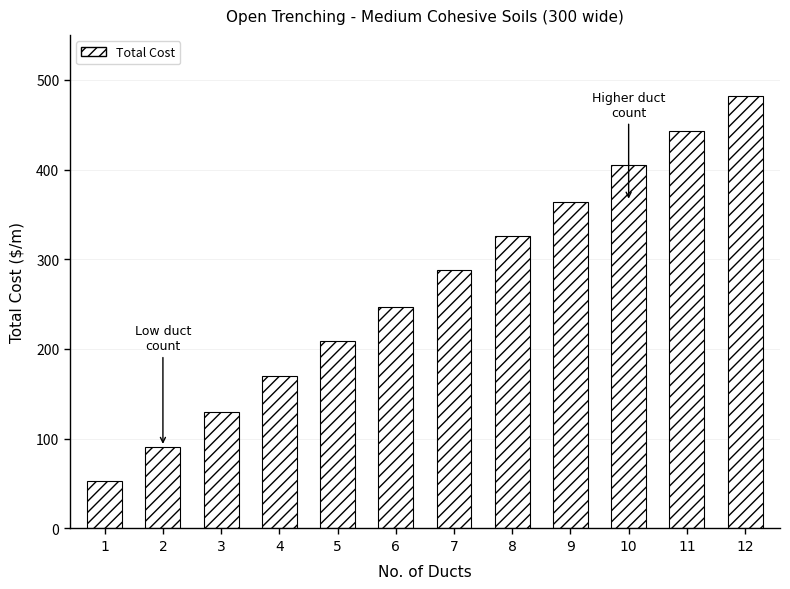

How many data points are less than 287?

6